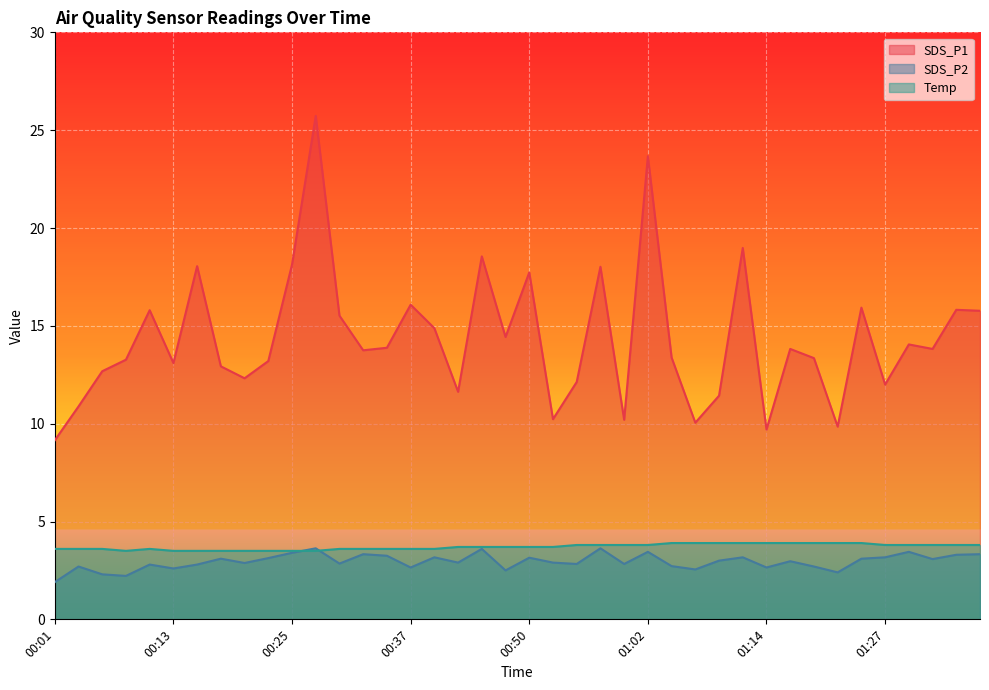

Which category has the highest value across all series?

00:27